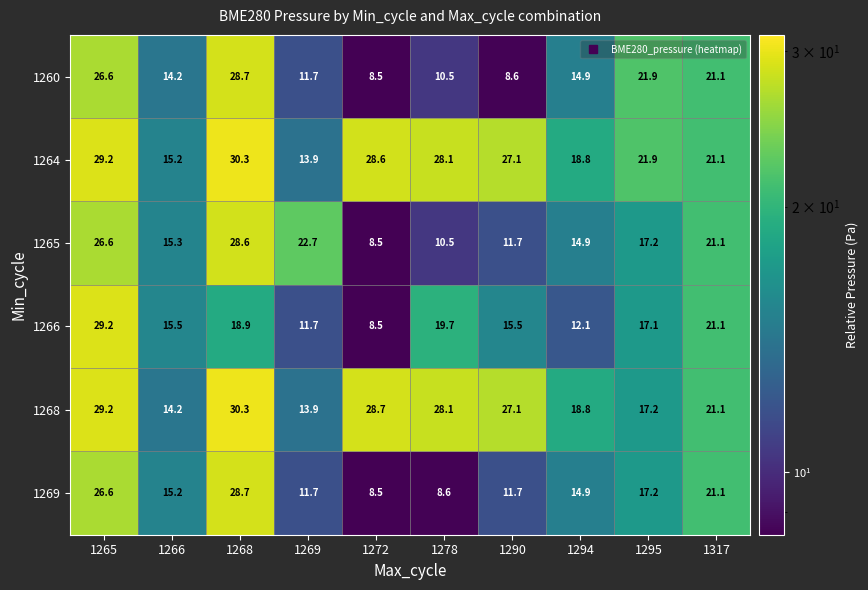

The value of 1264 at 1278 is 14.1. True or false?

False